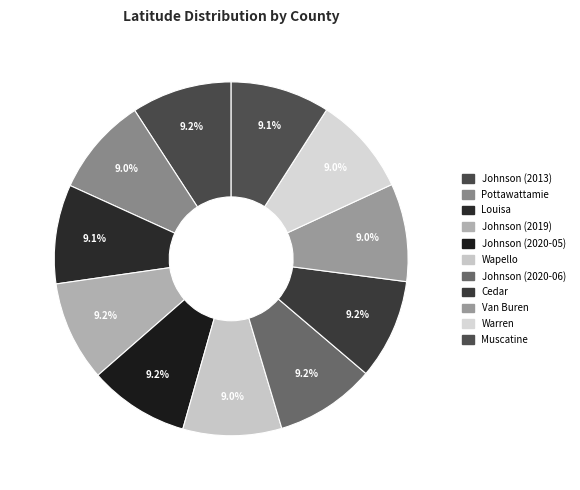

Count the number of slices in the pie.

11